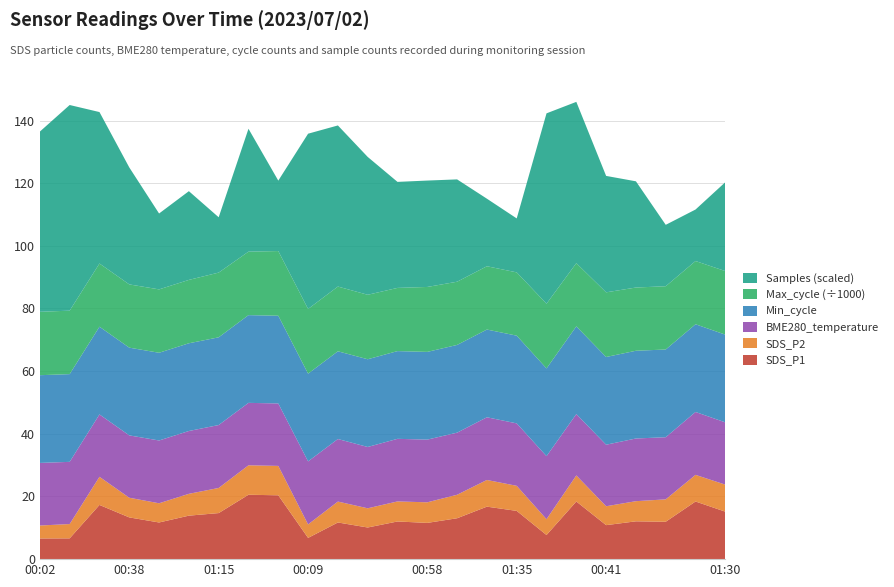

Reading right to left, transcribe all the data shown in this chart.

SDS_P1: 01:30=15.2	01:17=18.4	01:05=11.9	00:53=12.1	00:41=10.8	00:28=18.4	00:16=7.7	01:35=15.4	01:22=16.8	01:10=13.1	00:58=11.6	00:46=12.0	00:33=10.1	00:21=11.7	00:09=6.8	01:37=20.4	01:27=20.6	01:15=14.7	01:03=13.9	00:51=11.7	00:38=13.3	00:26=17.3	00:14=6.6	00:02=6.6
SDS_P2: 01:30=8.6	01:17=8.5	01:05=7.2	00:53=6.4	00:41=6.0	00:28=8.3	00:16=5.0	01:35=8.0	01:22=8.5	01:10=7.5	00:58=6.6	00:46=6.4	00:33=6.1	00:21=6.7	00:09=4.3	01:37=9.4	01:27=9.4	01:15=8.0	01:03=7.0	00:51=6.1	00:38=6.3	00:26=9.0	00:14=4.6	00:02=4.1
BME280_temperature: 01:30=19.9	01:17=20.1	01:05=19.8	00:53=20.0	00:41=19.6	00:28=19.6	00:16=20.1	01:35=19.9	01:22=20.0	01:10=19.8	00:58=20.0	00:46=20.0	00:33=19.6	00:21=20.0	00:09=20.1	01:37=19.9	01:27=19.9	01:15=20.1	01:03=20.1	00:51=20.0	00:38=19.9	00:26=19.9	00:14=19.9	00:02=20.0
Min_cycle: 01:30=28.0	01:17=28.0	01:05=28.0	00:53=28.0	00:41=28.0	00:28=28.0	00:16=28.0	01:35=28.0	01:22=28.0	01:10=28.0	00:58=28.0	00:46=28.0	00:33=28.0	00:21=28.0	00:09=28.0	01:37=28.0	01:27=28.0	01:15=28.0	01:03=28.0	00:51=28.0	00:38=28.0	00:26=28.0	00:14=28.0	00:02=28.0
Max_cycle: 01:30=20288.0	01:17=20178.0	01:05=20194.0	00:53=20183.0	00:41=20638.0	00:28=20171.0	00:16=20655.0	01:35=20198.0	01:22=20203.0	01:10=20176.0	00:58=20725.0	00:46=20172.0	00:33=20579.0	00:21=20664.0	00:09=20649.0	01:37=20646.0	01:27=20263.0	01:15=20658.0	01:03=20227.0	00:51=20230.0	00:38=20191.0	00:26=20167.0	00:14=20258.0	00:02=20234.0
Samples: 01:30=5032419.0	01:17=5031822.0	01:05=5031980.0	00:53=5032695.0	00:41=5032858.0	00:28=5033574.0	00:16=5034038.0	01:35=5031861.0	01:22=5032078.0	01:10=5032633.0	00:58=5032698.0	00:46=5032692.0	00:33=5033200.0	00:21=5033571.0	00:09=5033797.0	01:37=5032124.0	01:27=5032961.0	01:15=5031883.0	01:03=5032416.0	00:51=5032211.0	00:38=5032867.0	00:26=5033417.0	00:14=5034282.0	00:02=5033876.0